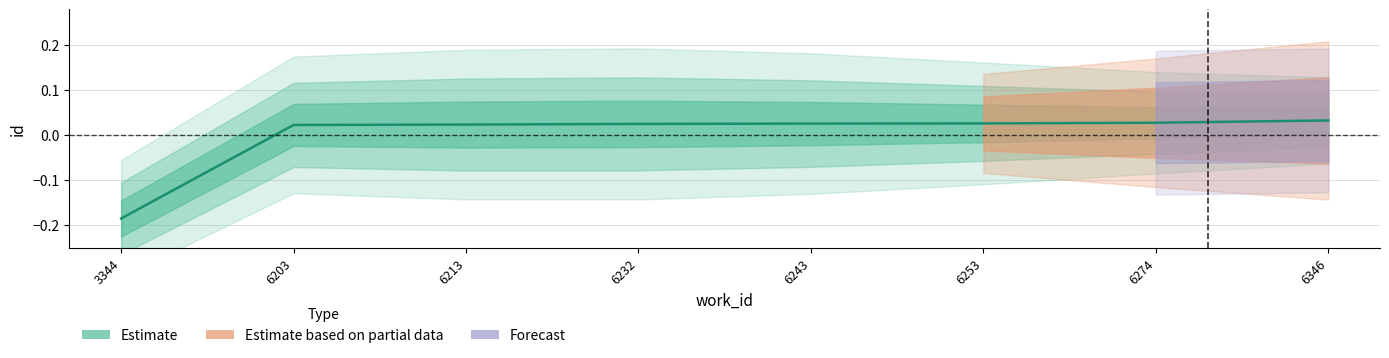

Which category has the lowest value across all series?

3344